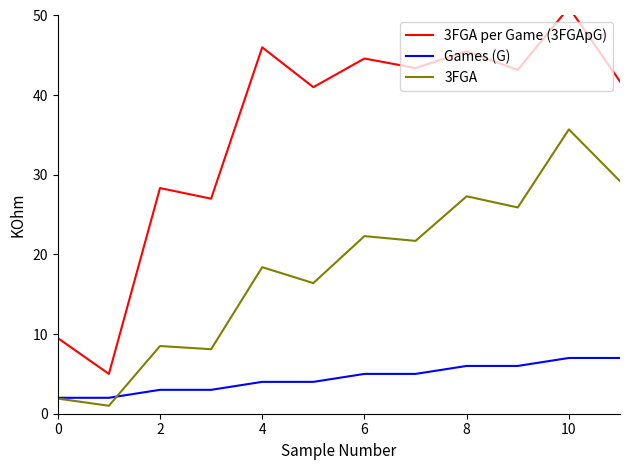

What is the difference between the maximum and minimum values in the 3FGA per Game (3FGApG) series?

46.0